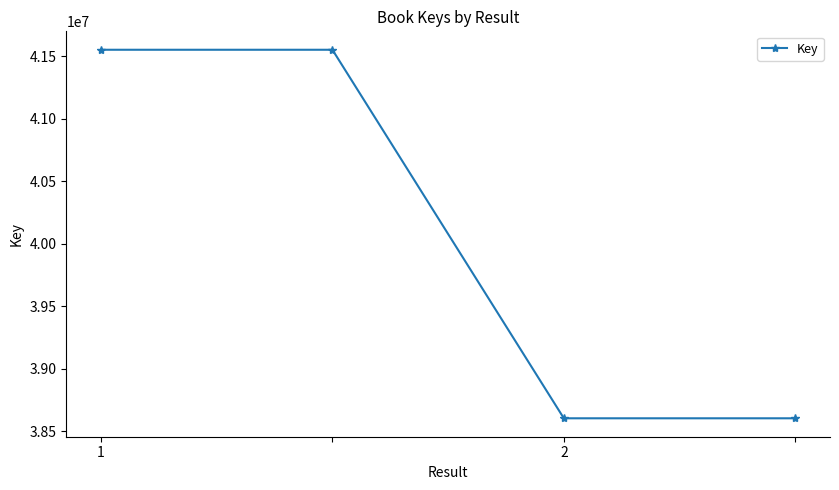

What is the difference between the maximum and minimum values?

2946975